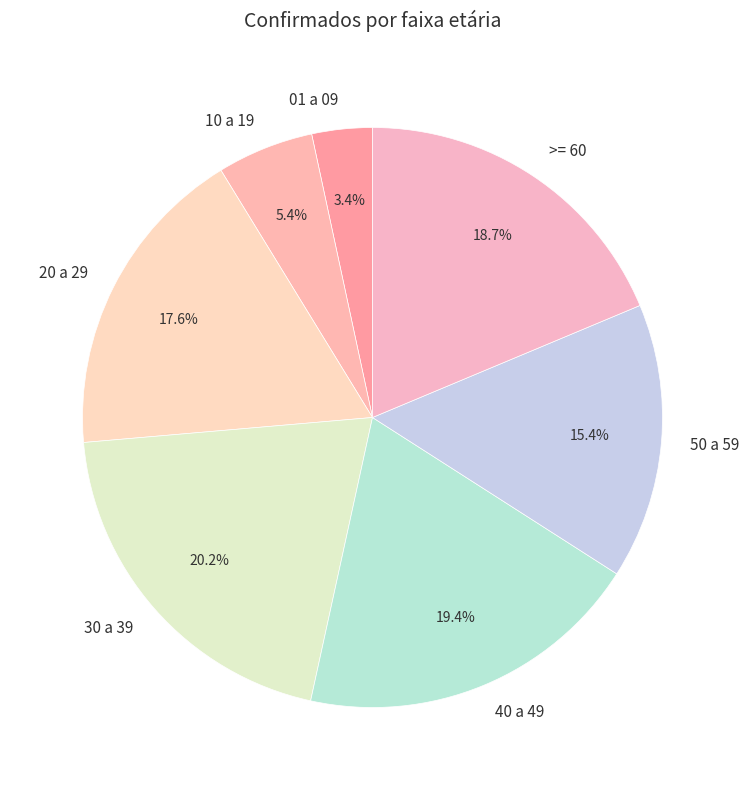

Which slice is the largest?

30 a 39